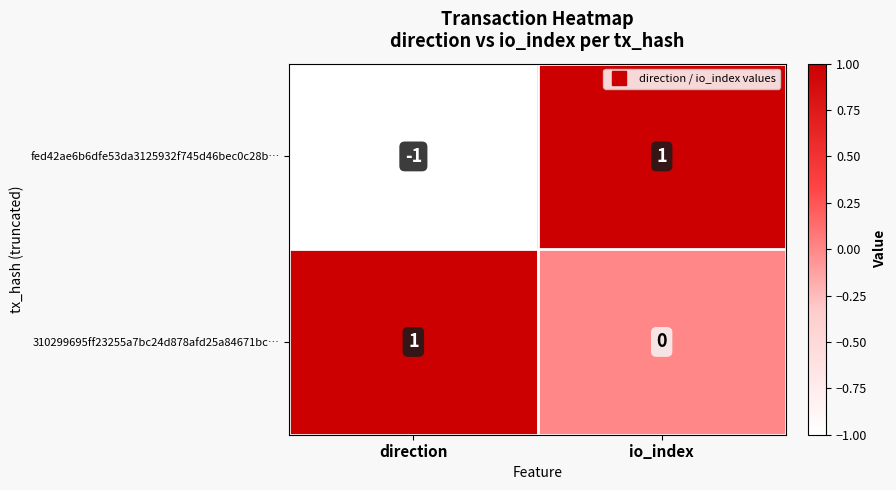

Which series changed the most between direction and io_index?

fed42ae6b6dfe53da3125932f745d46bec0c28b…